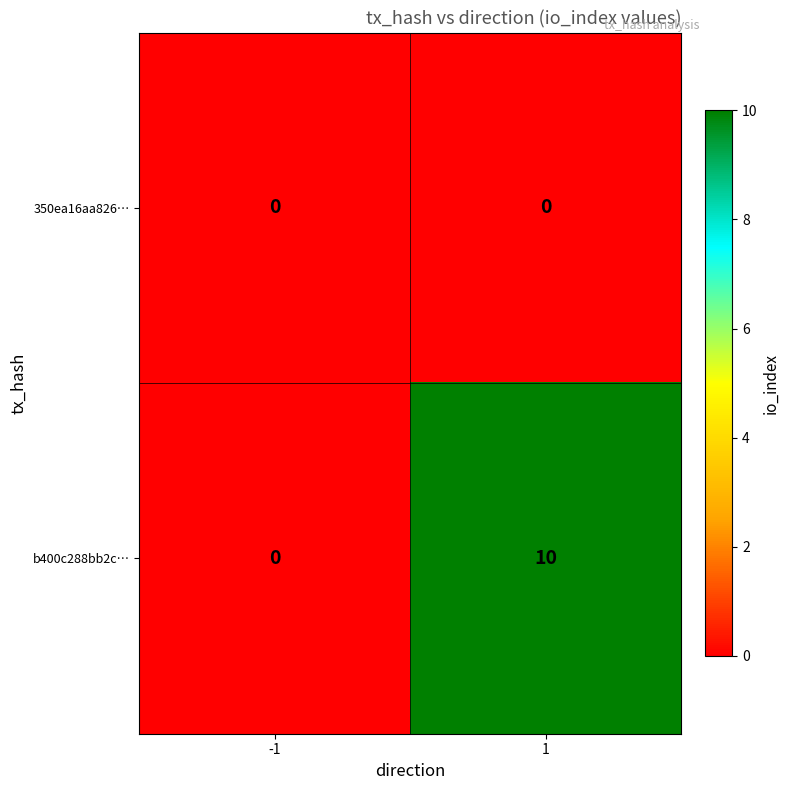

What is the maximum value shown in the chart?

10